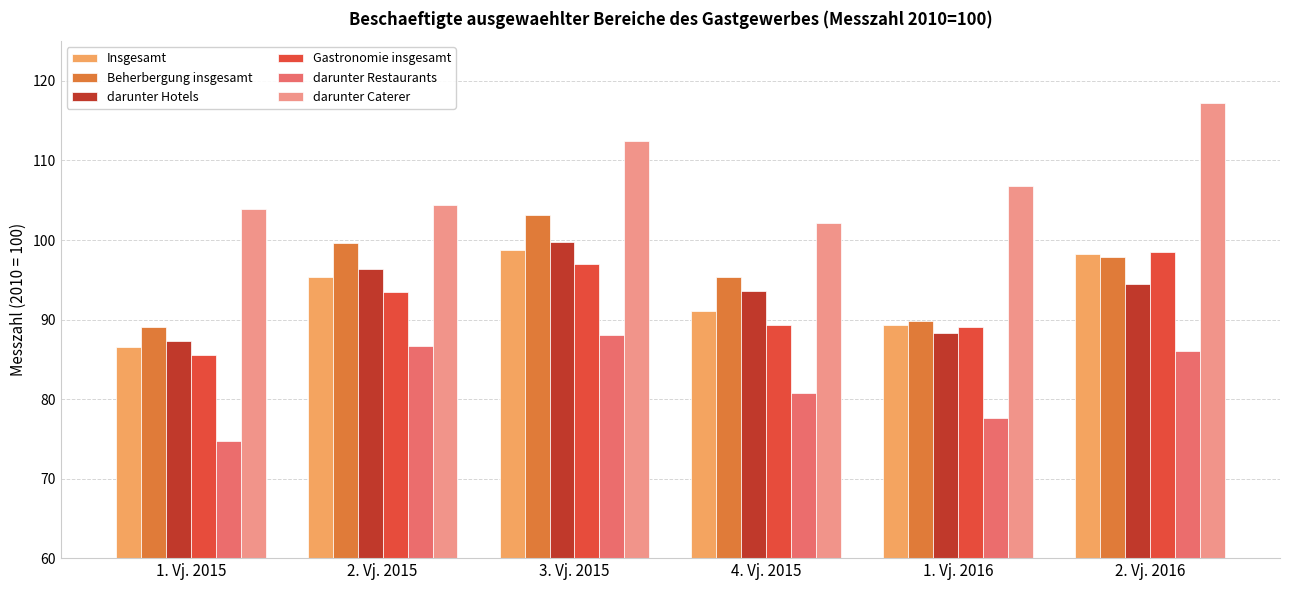

Which series changed the most between 2. Vj. 2015 and 1. Vj. 2016?

Beherbergung insgesamt